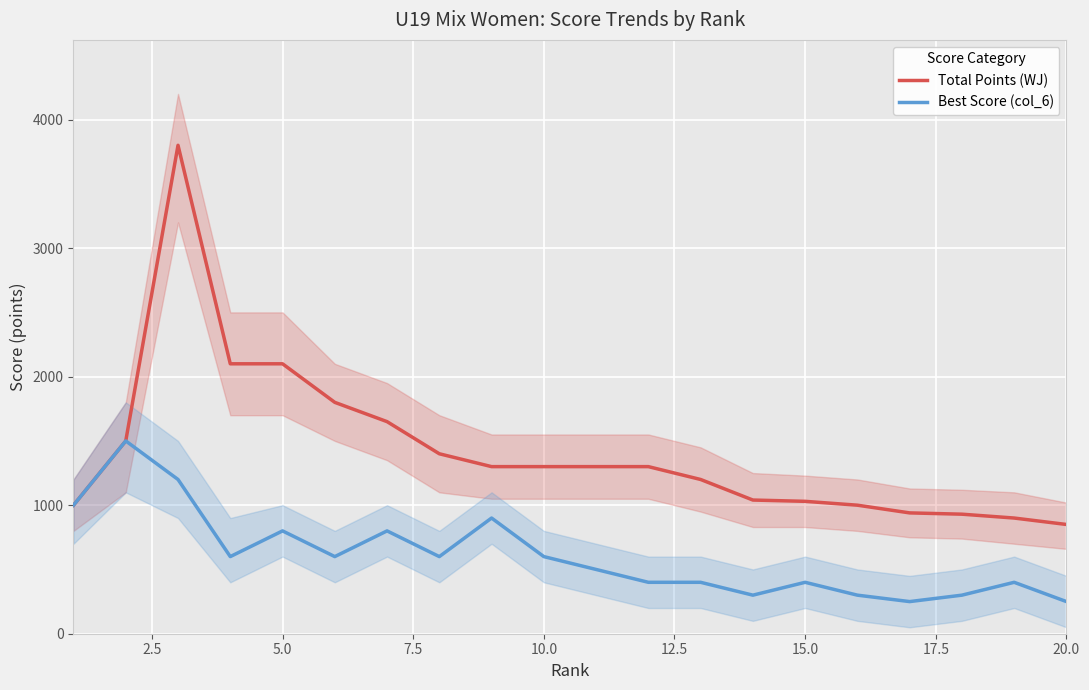

Rank the series by their average value, from highest to lowest.

Total Points (WJ), Best Score (col_6)